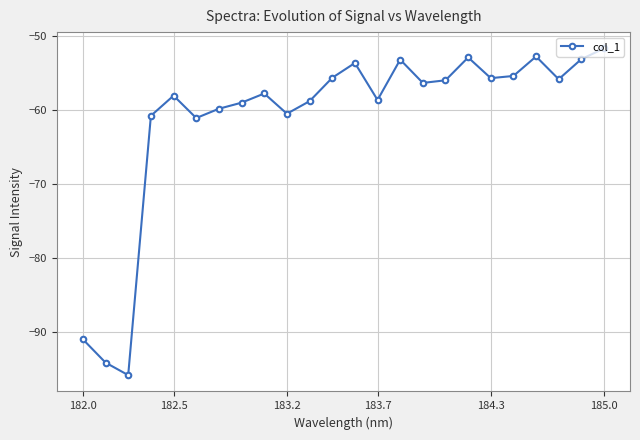

True or false: the data has more than 1 interior local peaks.

True